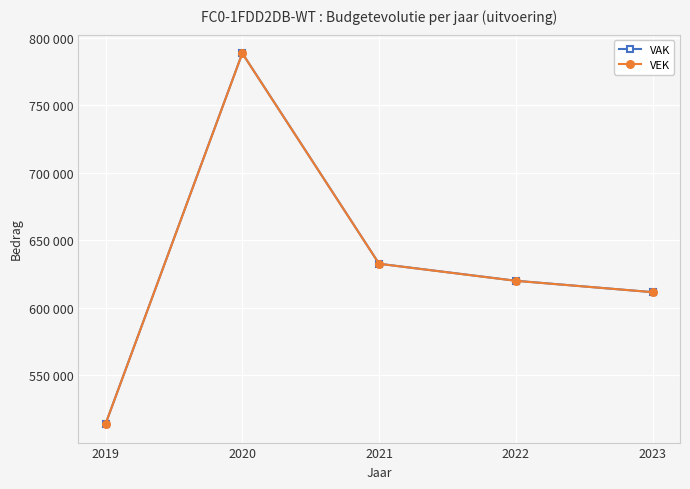

Rank the series by their average value, from highest to lowest.

VAK, VEK